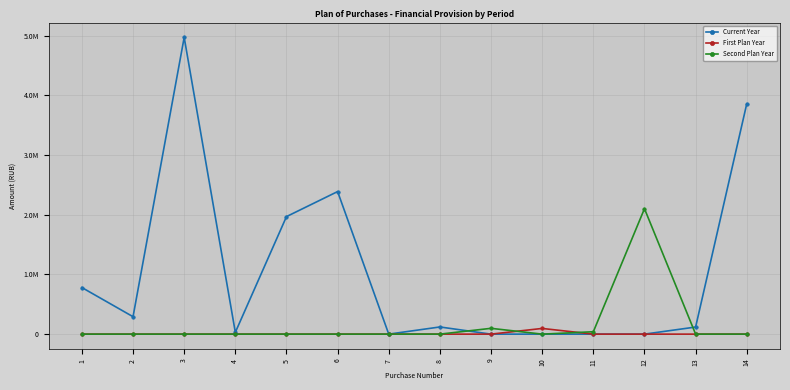

Reading left to right, what are all the values shown in this chart?

Current Year: 1=780000.0	2=291860.0	3=4968605.0	4=30000.0	5=1967845.2	6=2387070.0	7=0.0	8=120000.0	9=0.0	10=0.0	11=0.0	12=0.0	13=118717.0	14=3856991.9
First Plan Year: 1=0.0	2=0.0	3=0.0	4=0.0	5=0.0	6=0.0	7=0.0	8=0.0	9=0.0	10=95414.0	11=0.0	12=0.0	13=0.0	14=0.0
Second Plan Year: 1=0.0	2=0.0	3=0.0	4=0.0	5=0.0	6=0.0	7=0.0	8=0.0	9=97230.0	10=0.0	11=40049.0	12=2100416.0	13=0.0	14=0.0